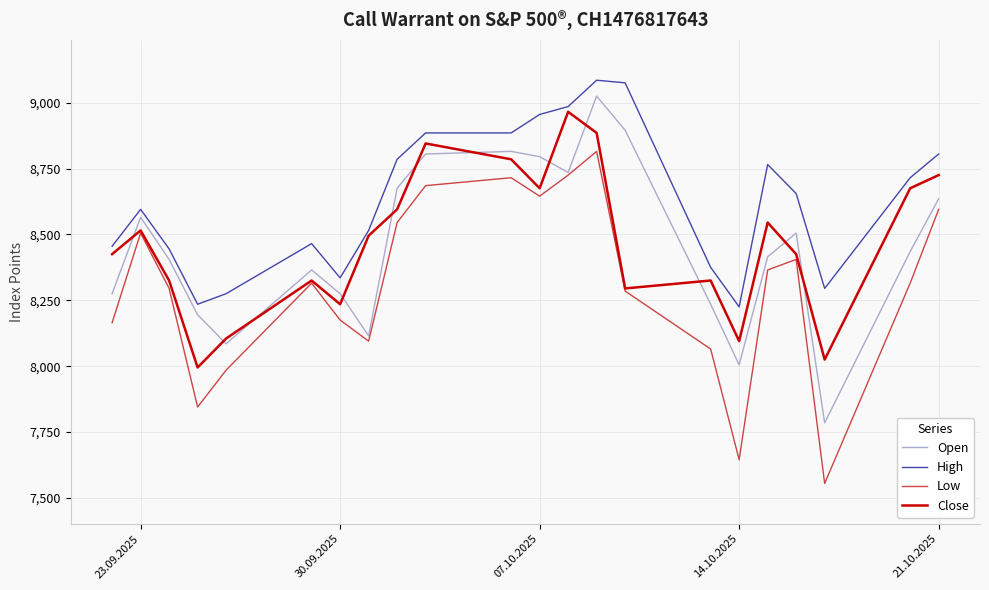

Which series has the largest total across all categories?

High